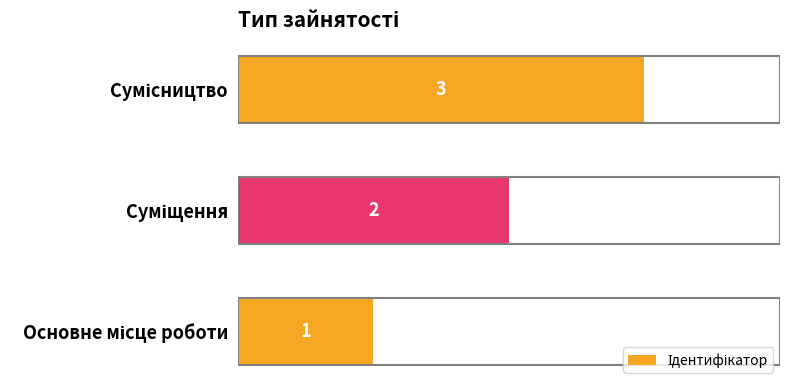

What is the difference between the maximum and second lowest values?

1